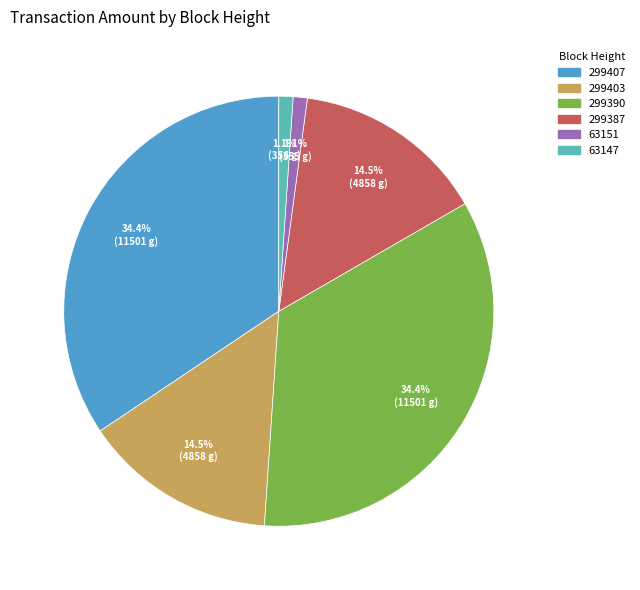

Is the sum of 299390 and 299387 greater than half?

No